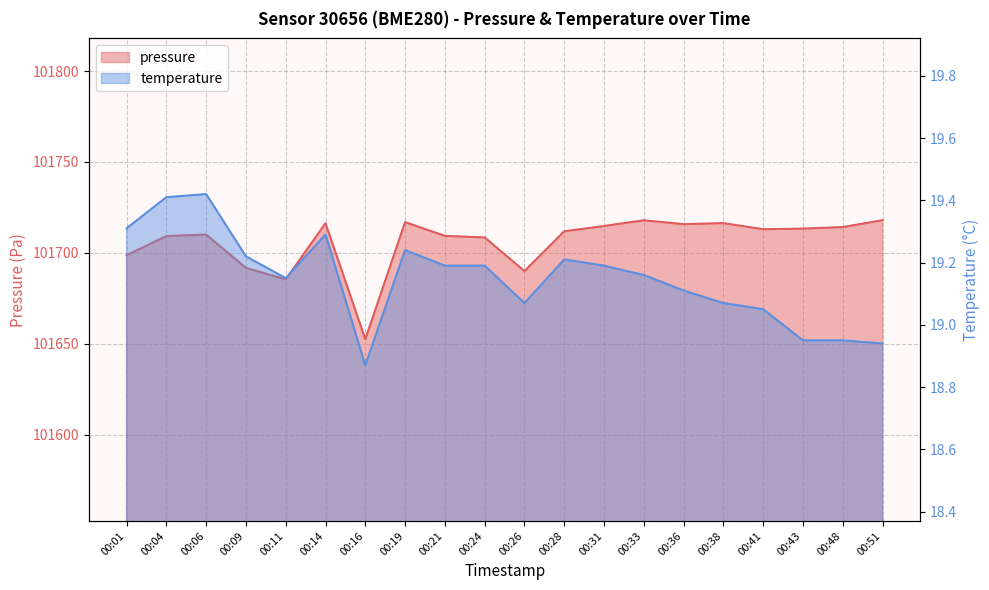

What is the total value across all series at 00:48?

101733.1